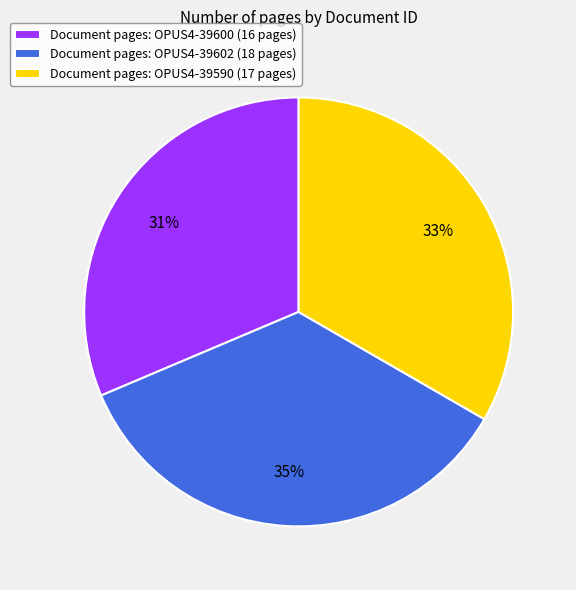

Approximately how many times larger is the value at Document pages: OPUS4-39590 (17 pages) compared to Document pages: OPUS4-39602 (18 pages)?

0.9